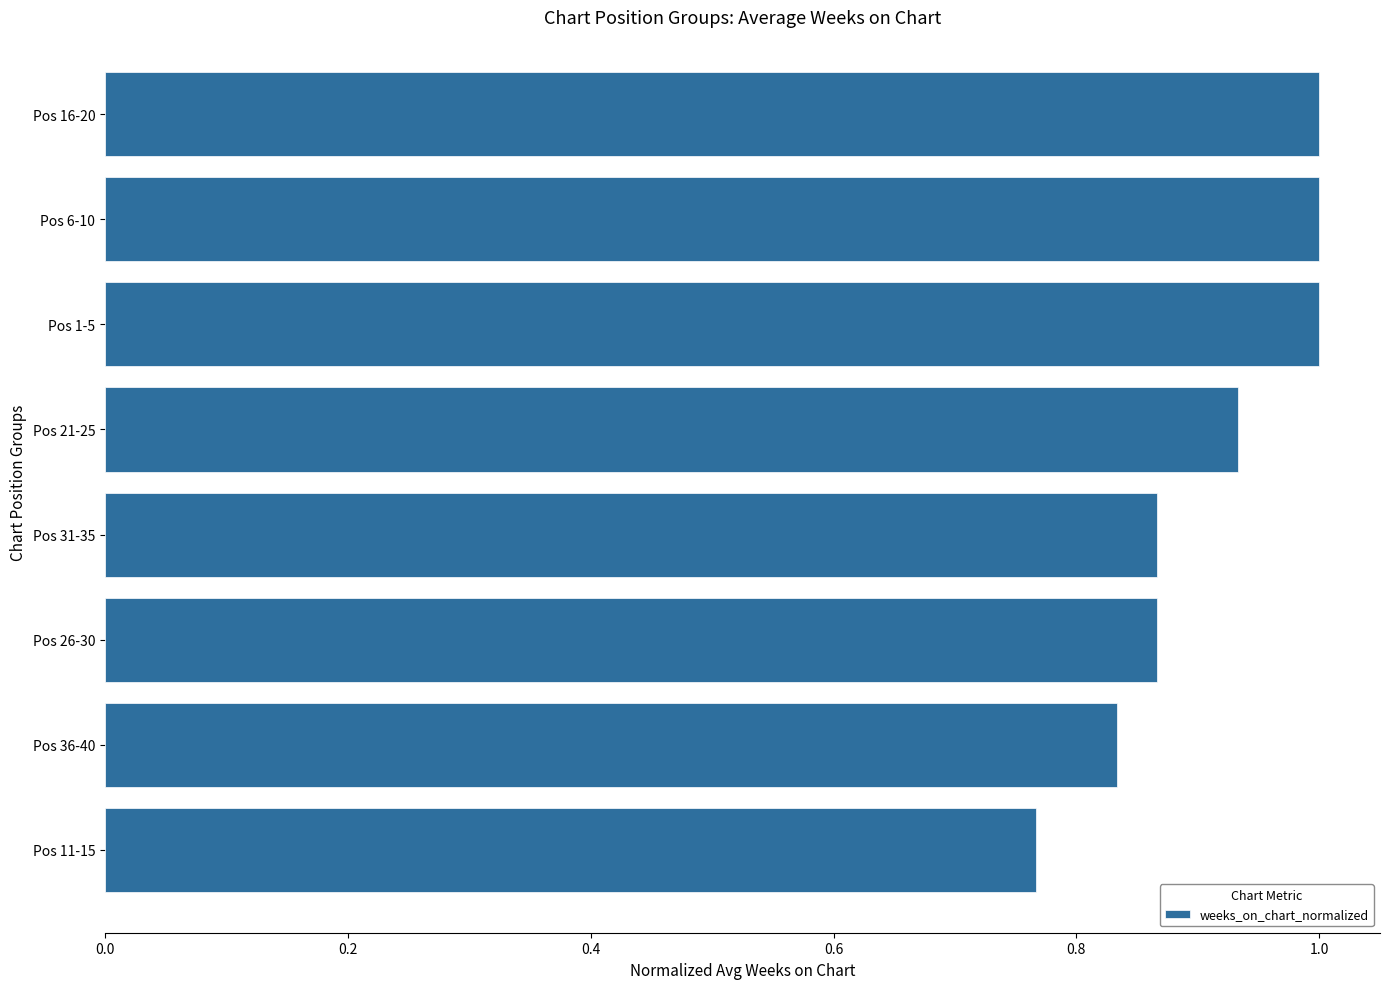

What is the sum of all values?

7.3